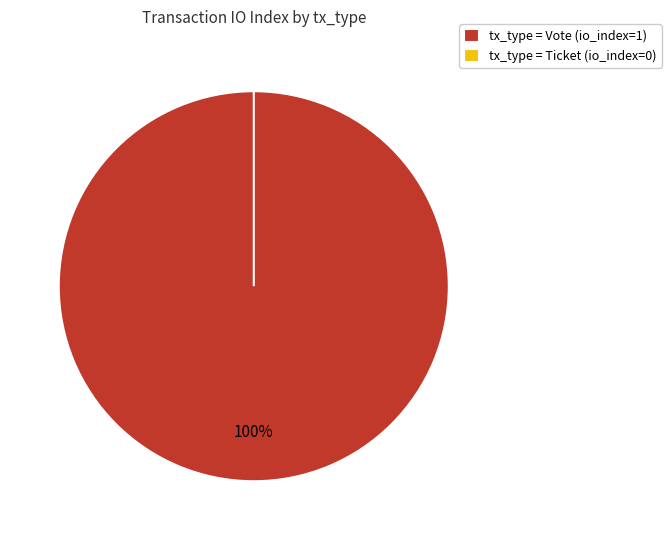

Does Vote represent more than half of the total?

Yes